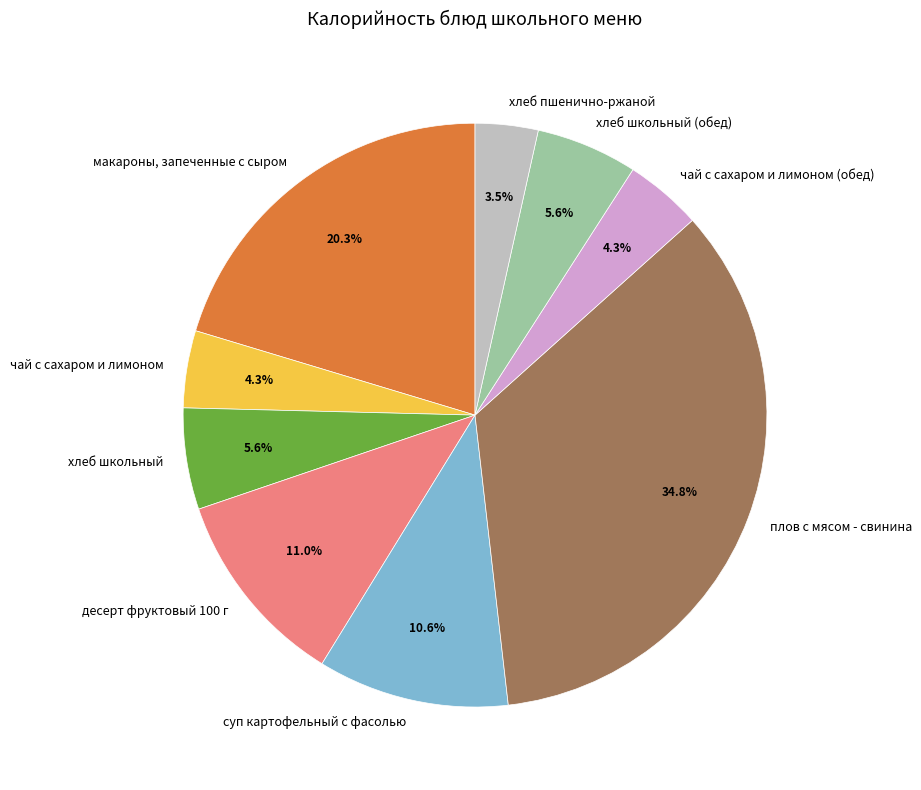

Is it true that десерт фруктовый 100 г is 20% of the pie?

False